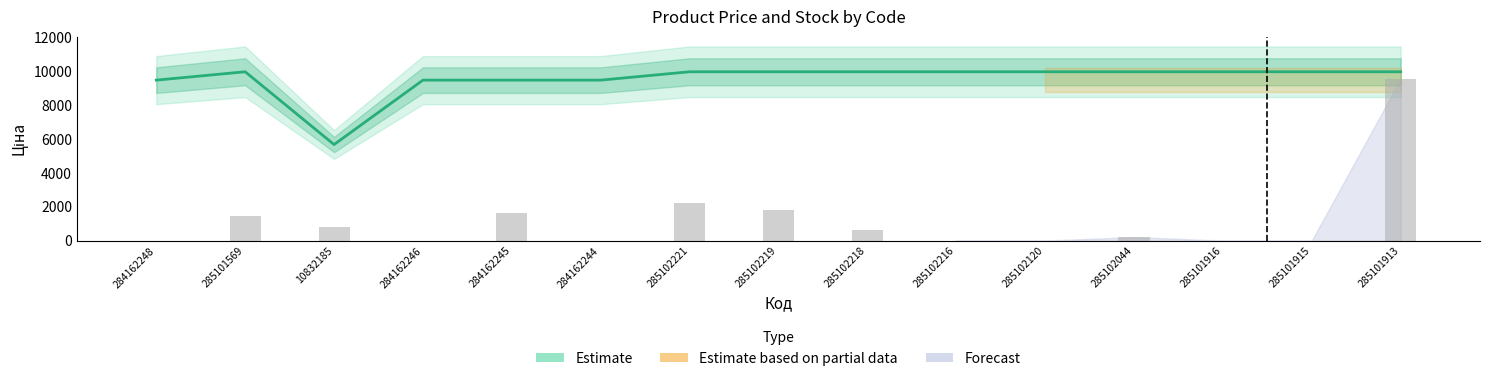

Is it true that Ціна equals 9975.0 at 285102216?

True